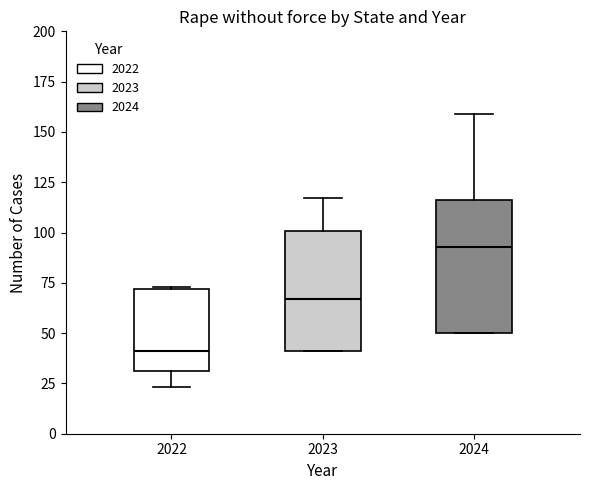

Reading left to right, read every box against the y-axis: the position of its median line, the range the box covers, and the ends of its whiskers. The values are not printed on the chart, so give them approximately, as read against the axis.

2022: median 40, box 30 to 70, whiskers 25 to 75
2023: median 65, box 40 to 100, whiskers 40 to 115
2024: median 95, box 50 to 115, whiskers 50 to 160